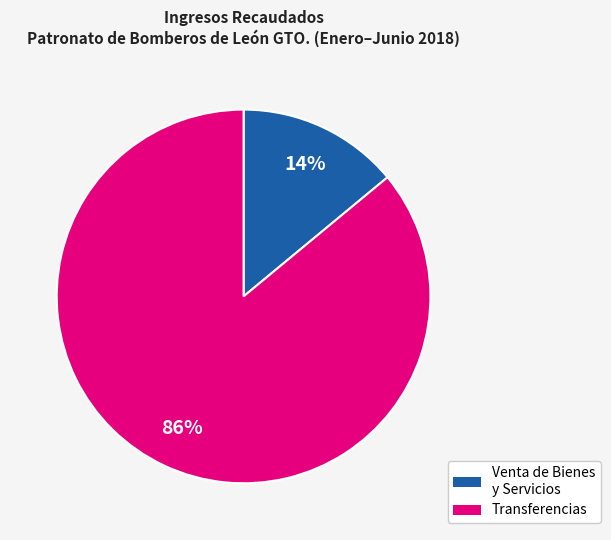

Is there a majority slice in this chart?

Yes